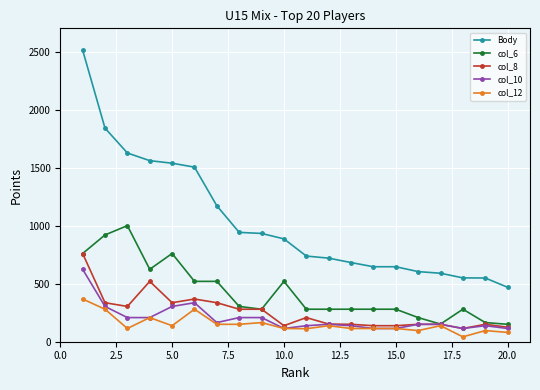

Which series has the largest total across all categories?

Body